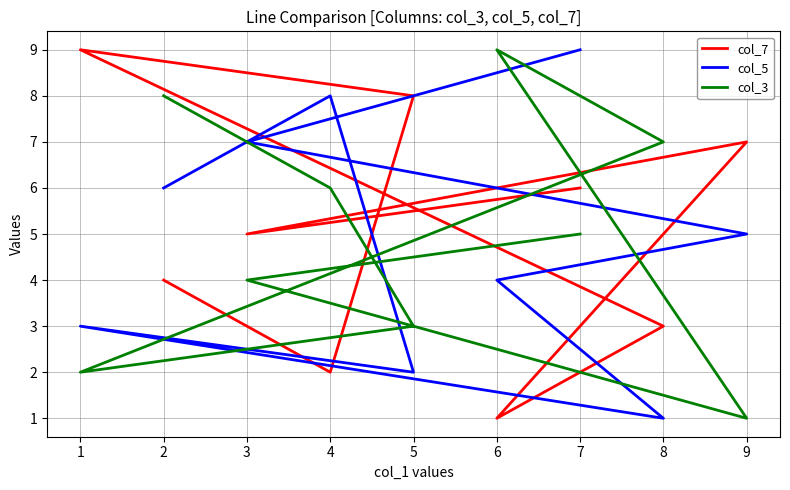

How many lines are shown in the chart?

3